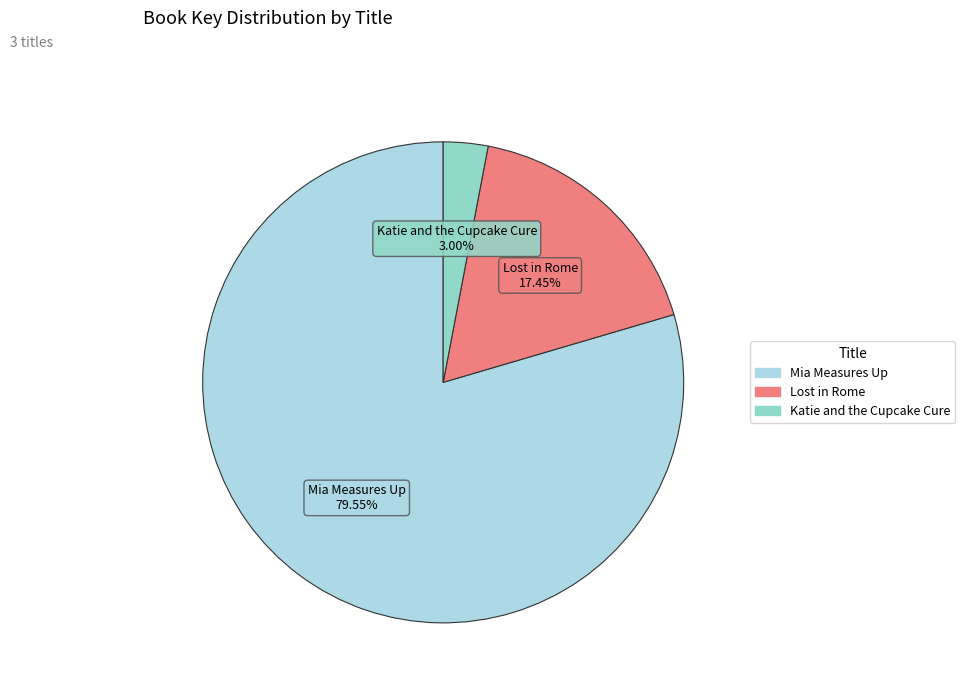

What is the largest slice in the pie chart?

Mia Measures Up